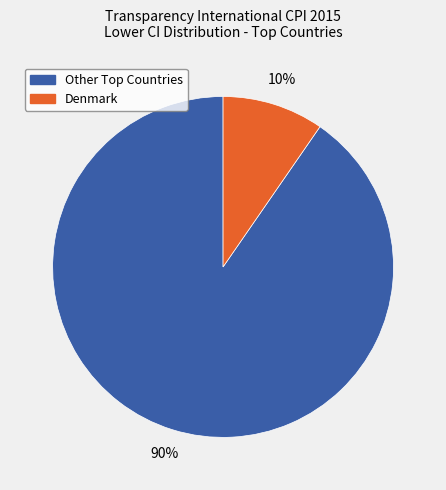

Is there any slice that represents more than half of the pie?

Yes